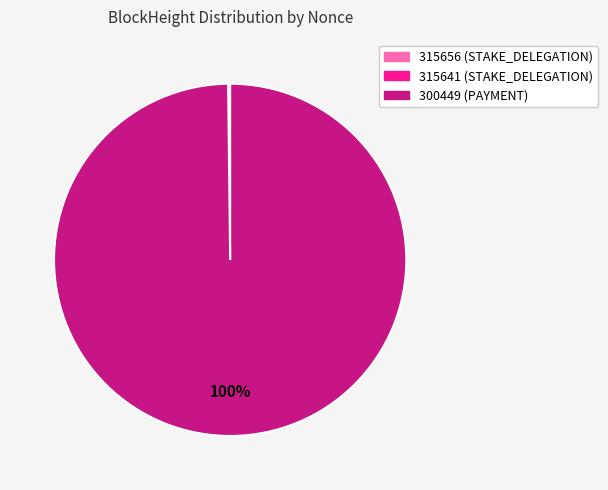

To the nearest percent, what is the difference between the largest and smallest slice percentages?

100%